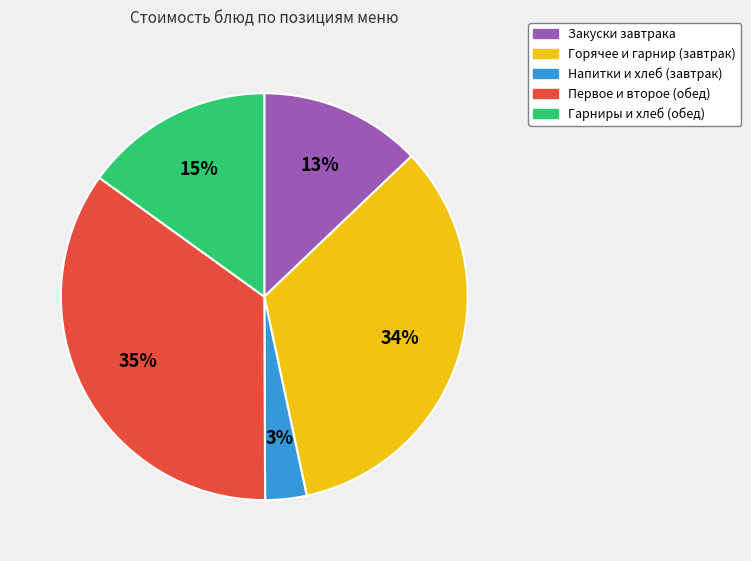

Is there any slice that represents more than half of the pie?

No